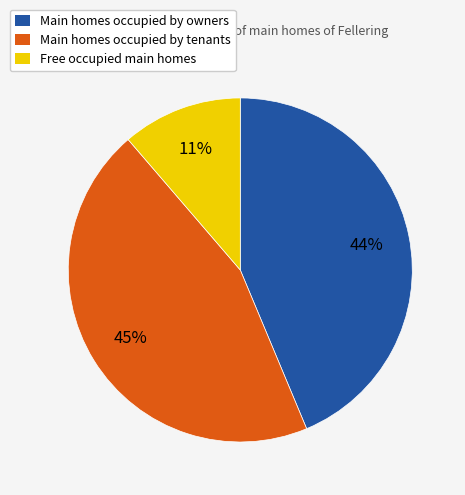

How many slices are in this pie chart?

3